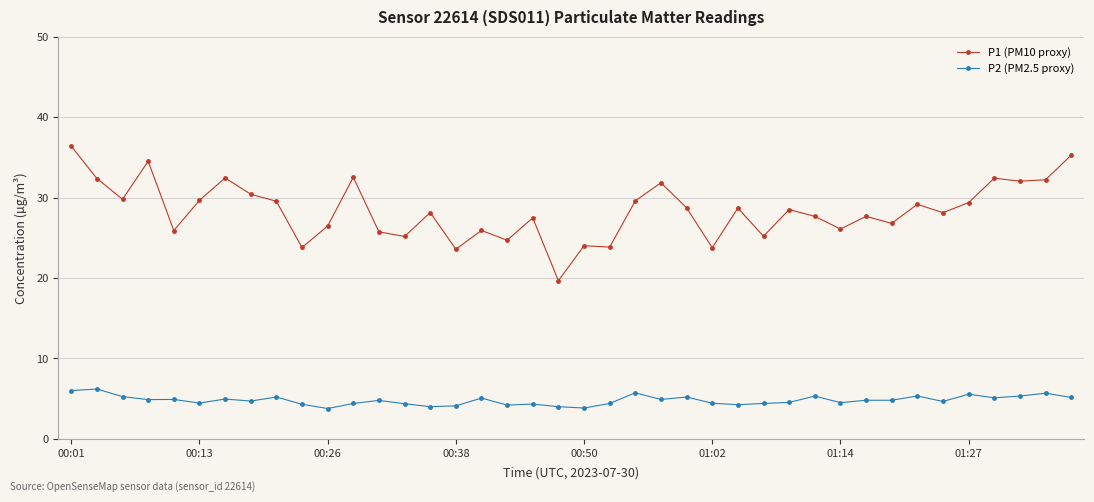

List the series in order of their overall mean, lowest first.

P2 (PM2.5 proxy), P1 (PM10 proxy)